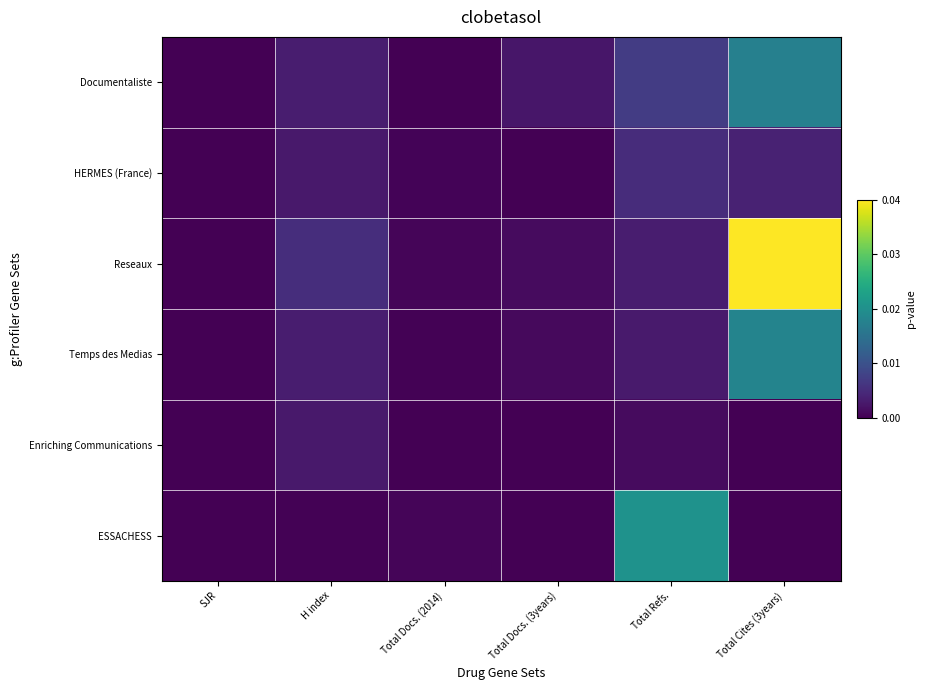

Reading left to right, list all the values displayed in this chart.

Documentaliste: SJR=0.0	H index=0.1	Total Docs. (2014)=0.0	Total Docs. (3years)=0.1	Total Refs.=0.2	Total Cites (3years)=0.4
HERMES (France): SJR=0.0	H index=0.1	Total Docs. (2014)=0.0	Total Docs. (3years)=0.0	Total Refs.=0.1	Total Cites (3years)=0.1
Reseaux: SJR=0.0	H index=0.1	Total Docs. (2014)=0.0	Total Docs. (3years)=0.0	Total Refs.=0.1	Total Cites (3years)=1.0
Temps des Medias: SJR=0.0	H index=0.1	Total Docs. (2014)=0.0	Total Docs. (3years)=0.0	Total Refs.=0.1	Total Cites (3years)=0.5
Enriching Communications: SJR=0.0	H index=0.1	Total Docs. (2014)=0.0	Total Docs. (3years)=0.0	Total Refs.=0.0	Total Cites (3years)=0.0
ESSACHESS: SJR=0.0	H index=0.0	Total Docs. (2014)=0.0	Total Docs. (3years)=0.0	Total Refs.=0.5	Total Cites (3years)=0.0